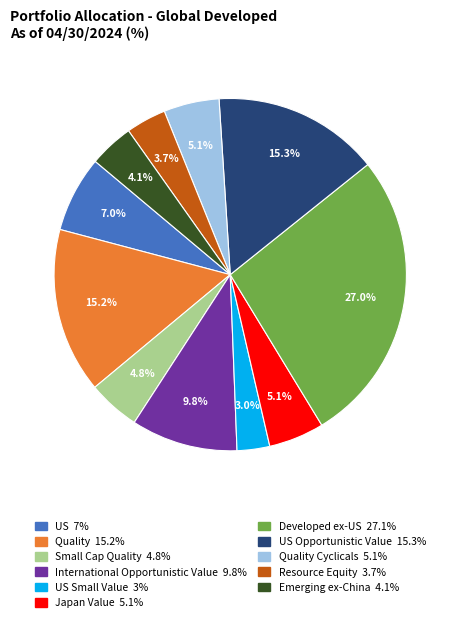

Is there any slice that represents more than half of the pie?

No